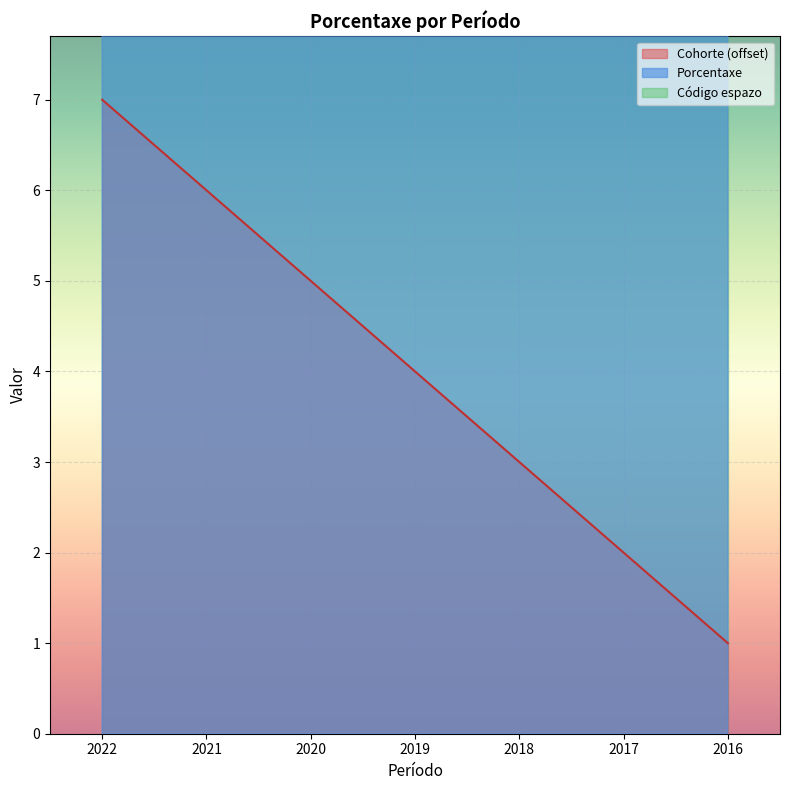

What is the total value across all series at 2021?

18.7